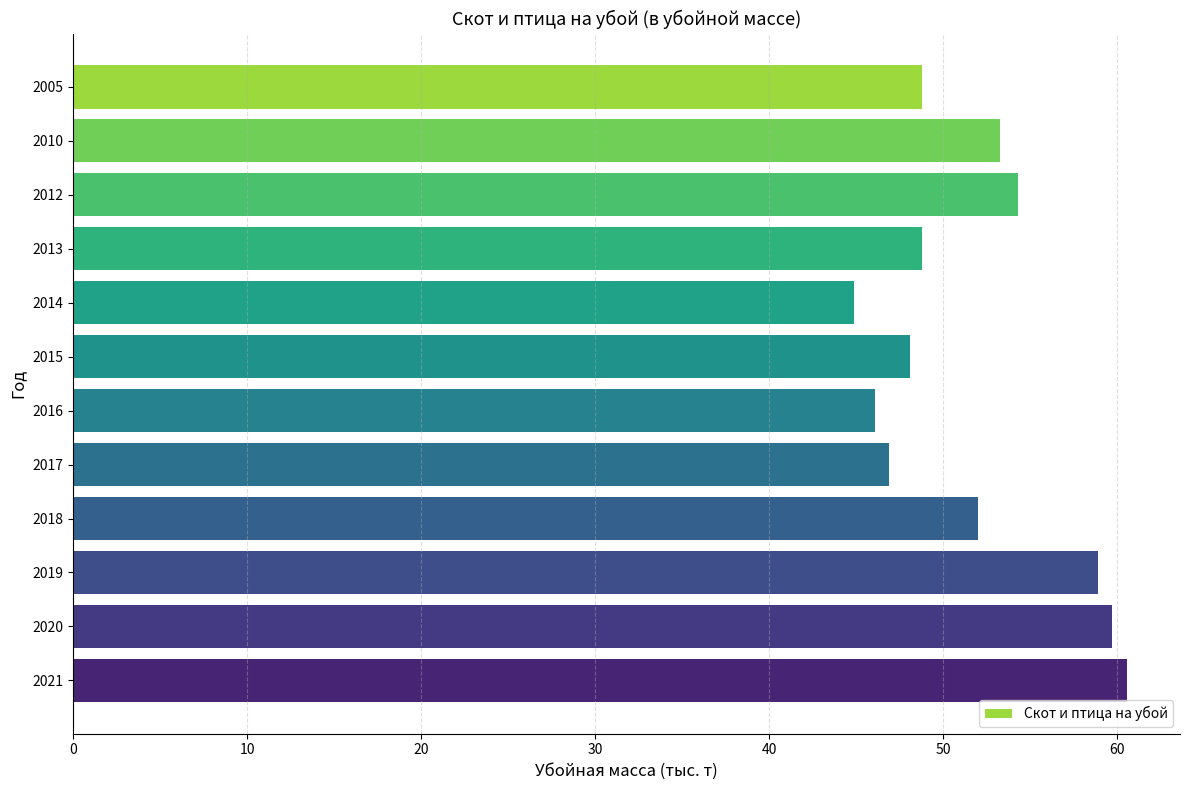

Does the chart contain any negative values?

No